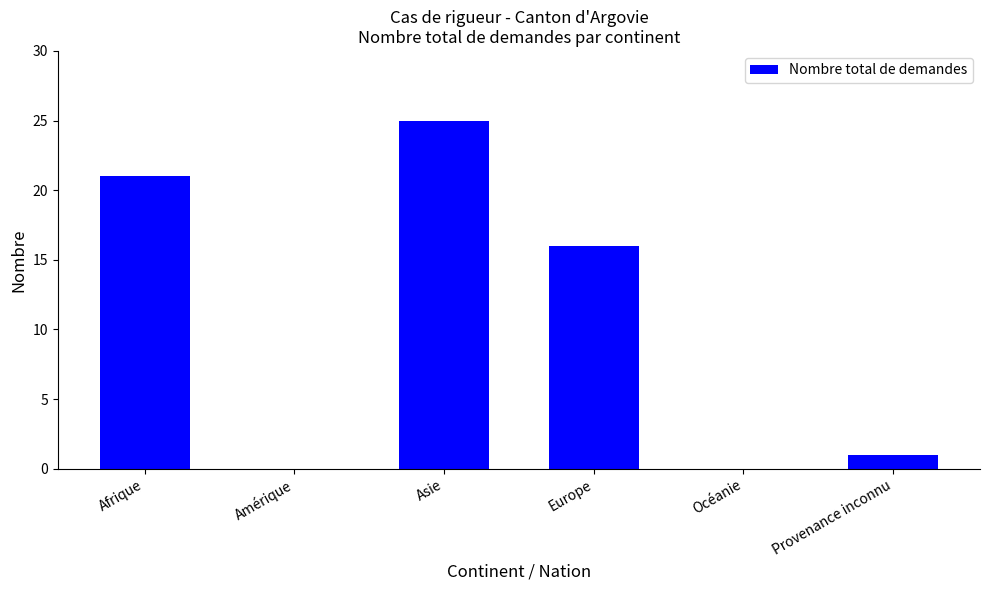

Which label corresponds to the largest value in the chart?

Asie